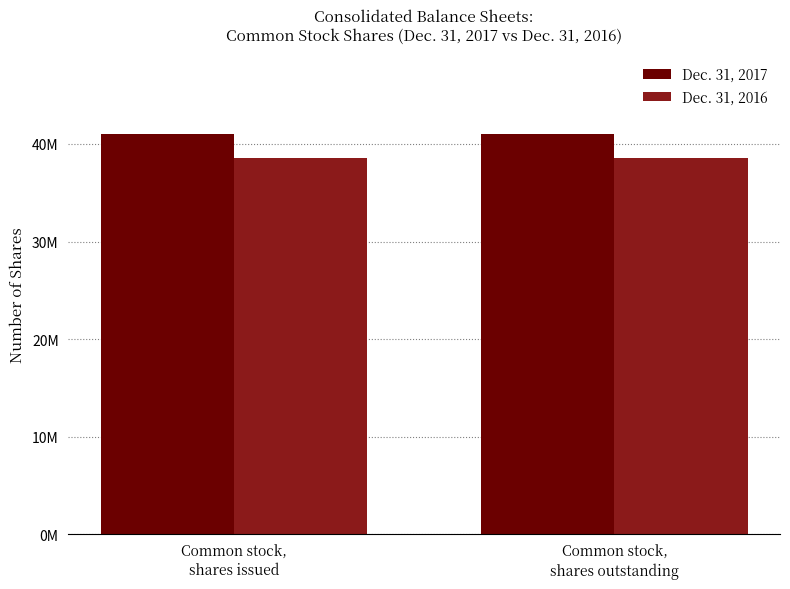

What is the difference between the highest and lowest values at Common stock,
shares outstanding?

2433000